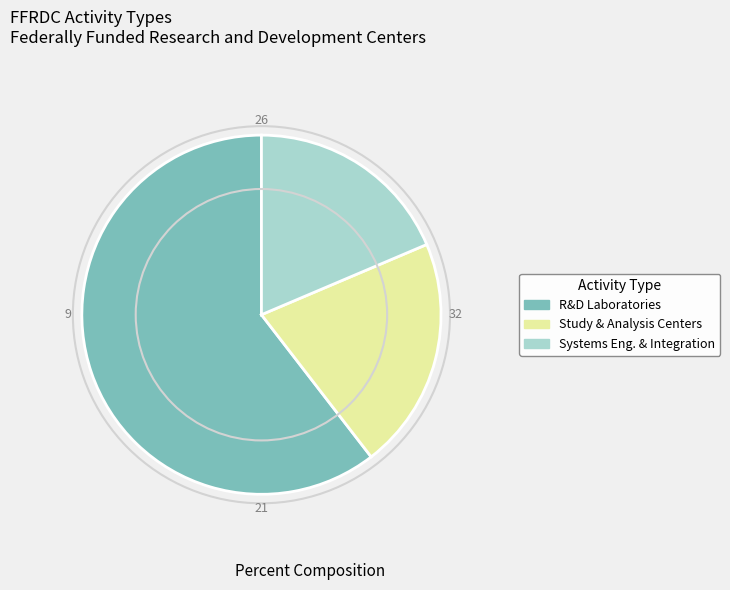

Is there any slice that represents more than half of the pie?

Yes